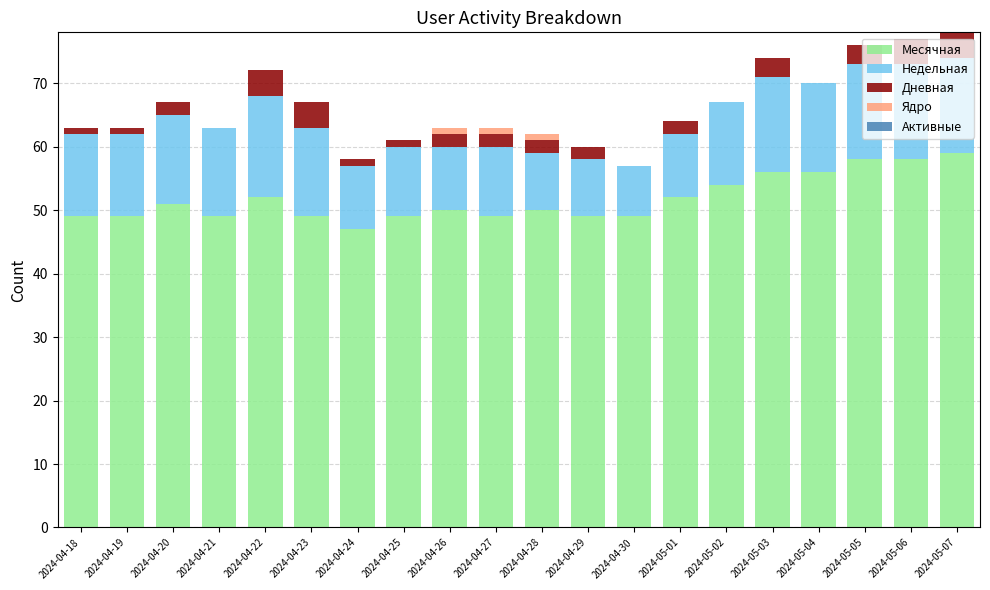

Are the bars grouped side by side (vs. stacked)?

No